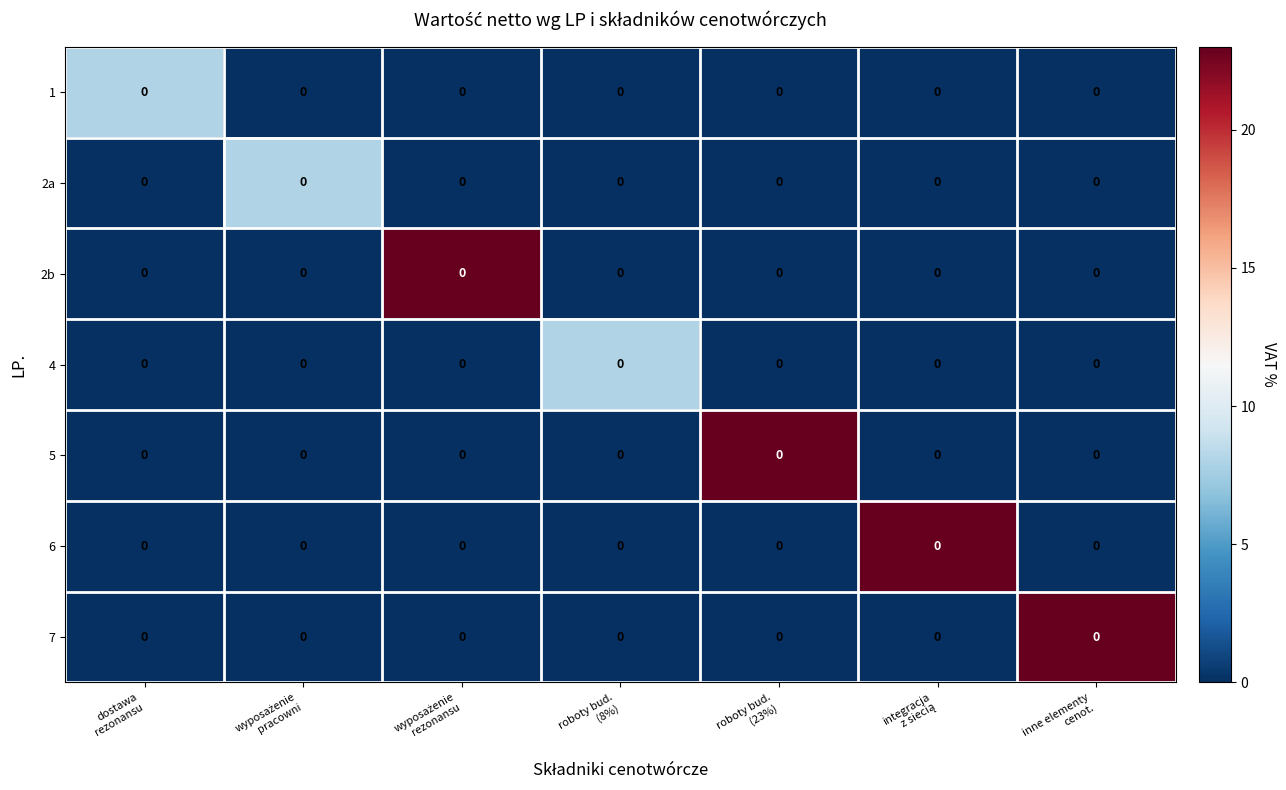

What is the spread (max minus min) of values at inne elementy
cenot.?

23